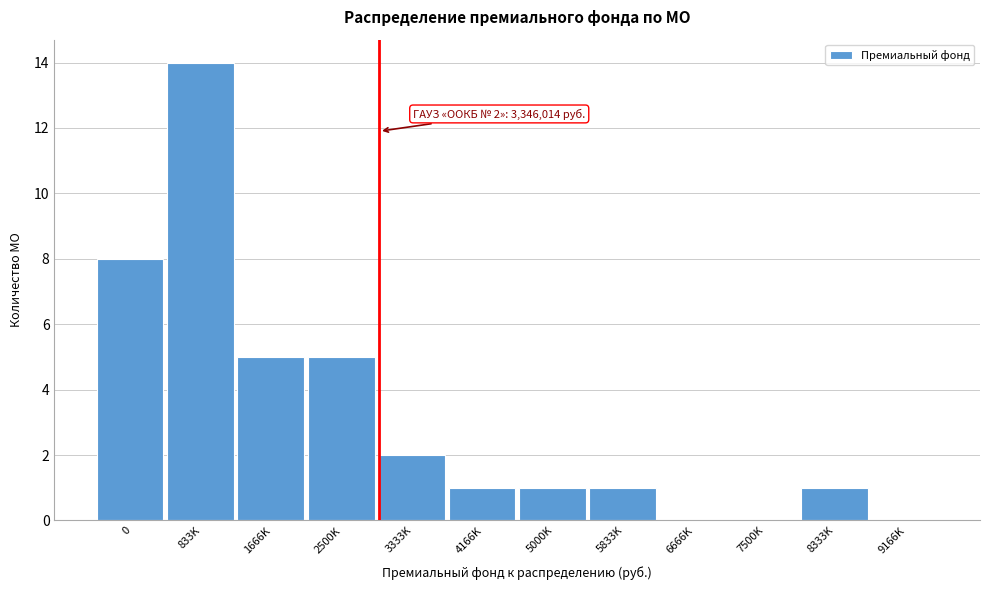

Reading right to left, list all the values displayed in this chart.

9166K=0	8333K=1	7500K=0	6666K=0	5833K=1	5000K=1	4166K=1	3333K=2	2500K=5	1666K=5	833K=14	0=8